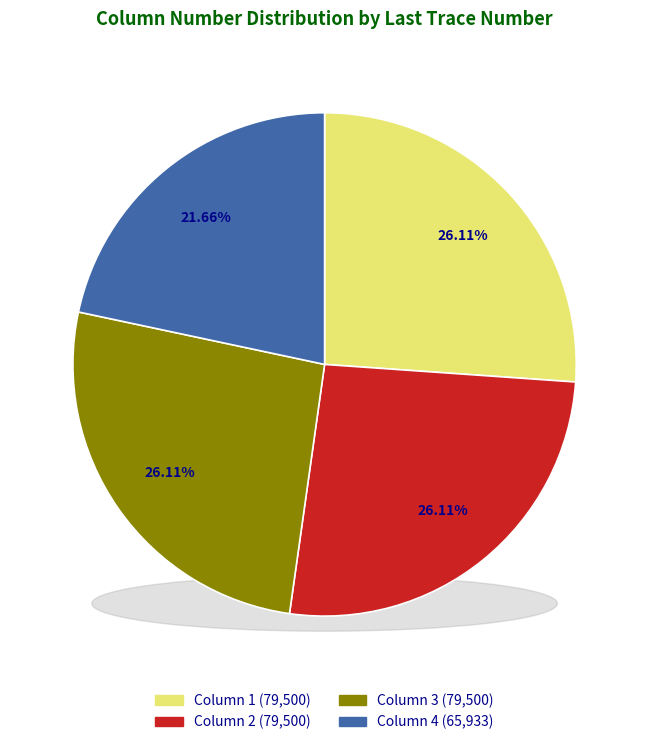

Combined, what portion of the pie is Column 2 and Column 1?

52.2%